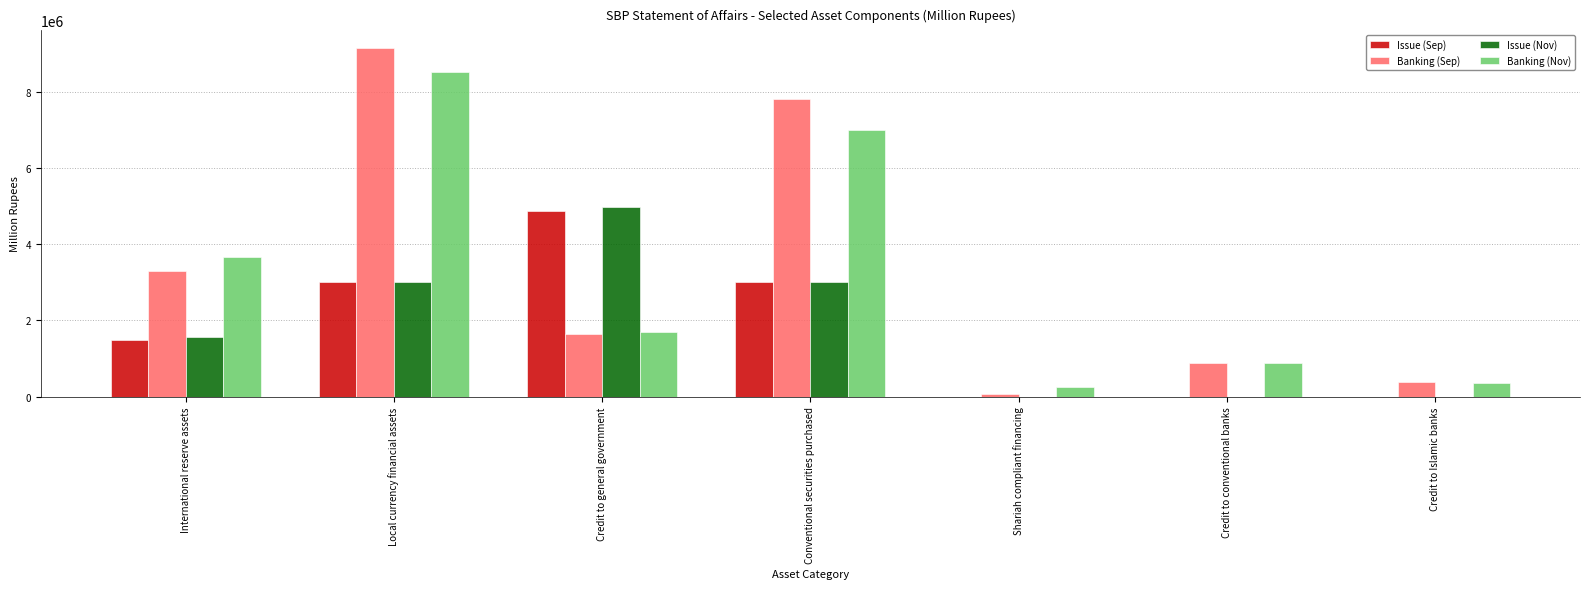

Read the Issue (Nov) value at International reserve assets.

1561166.0